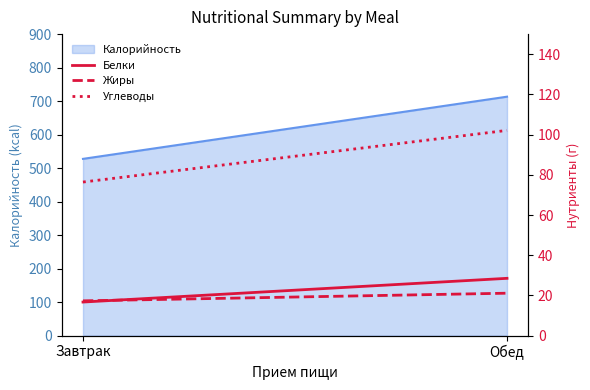

Reading right to left, extract all data points from this chart.

Белки: Обед=28.5	Завтрак=16.7
Жиры: Обед=21.1	Завтрак=17.3
Углеводы: Обед=102.1	Завтрак=76.4